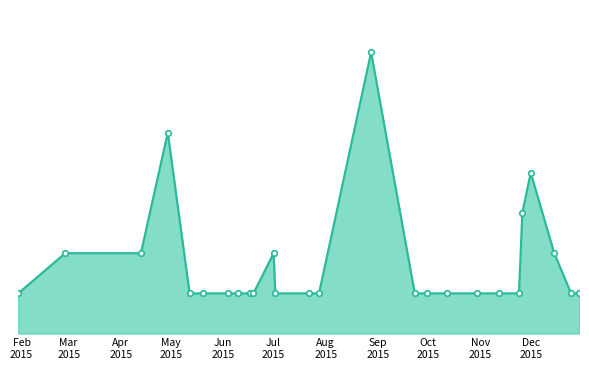

Does the chart have visible grid lines?

No